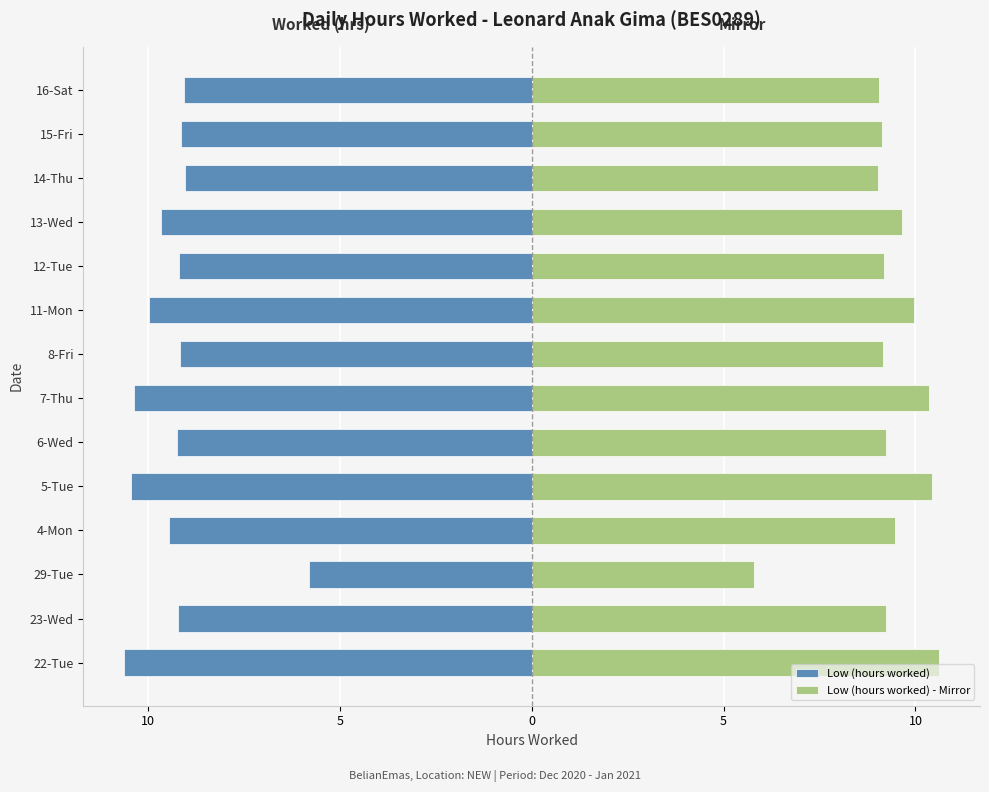

How many data points in Low (hours worked) - Mirror are above 9?

13